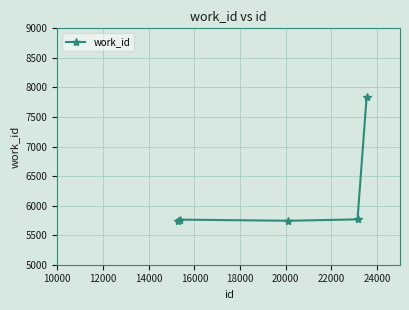

What is the difference between the second highest and minimum values?

23